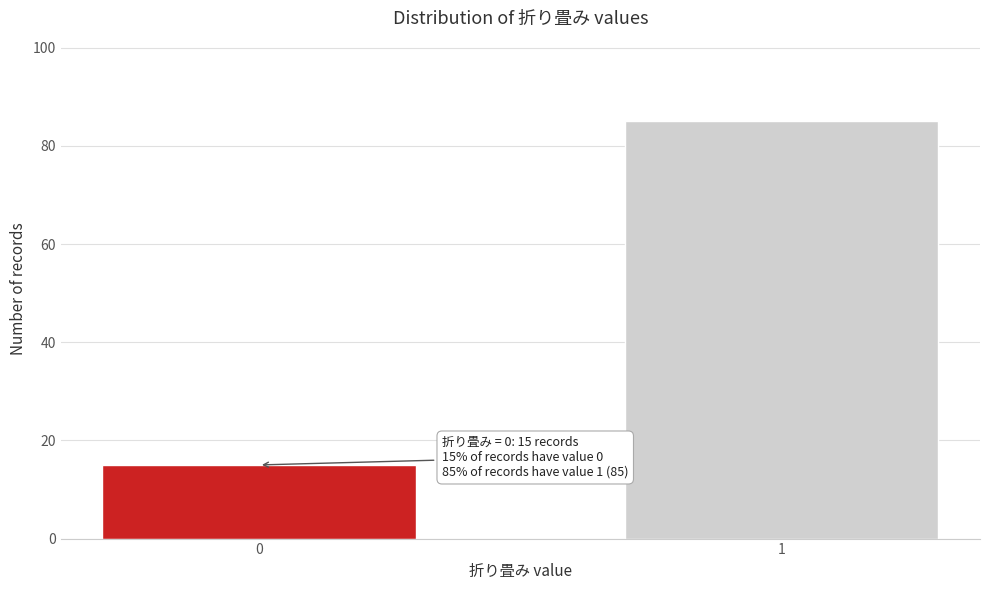

Reading left to right, list all the values displayed in this chart.

0=15	1=85